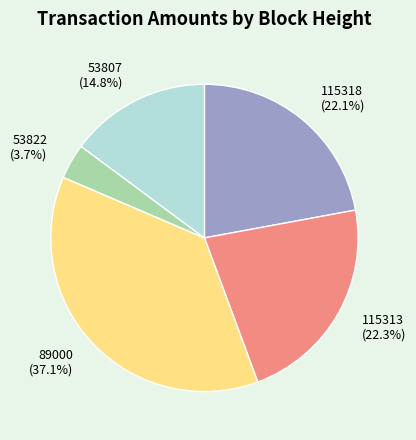

What portion of the pie excludes 115313 (22.3%)?

77.7%